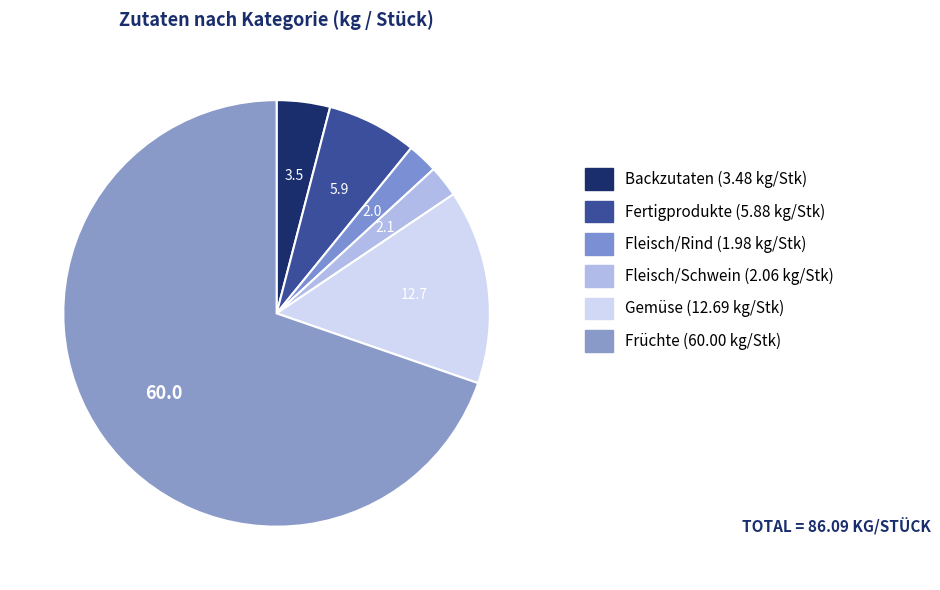

What percentage is the Früchte slice, to the nearest percent?

70%